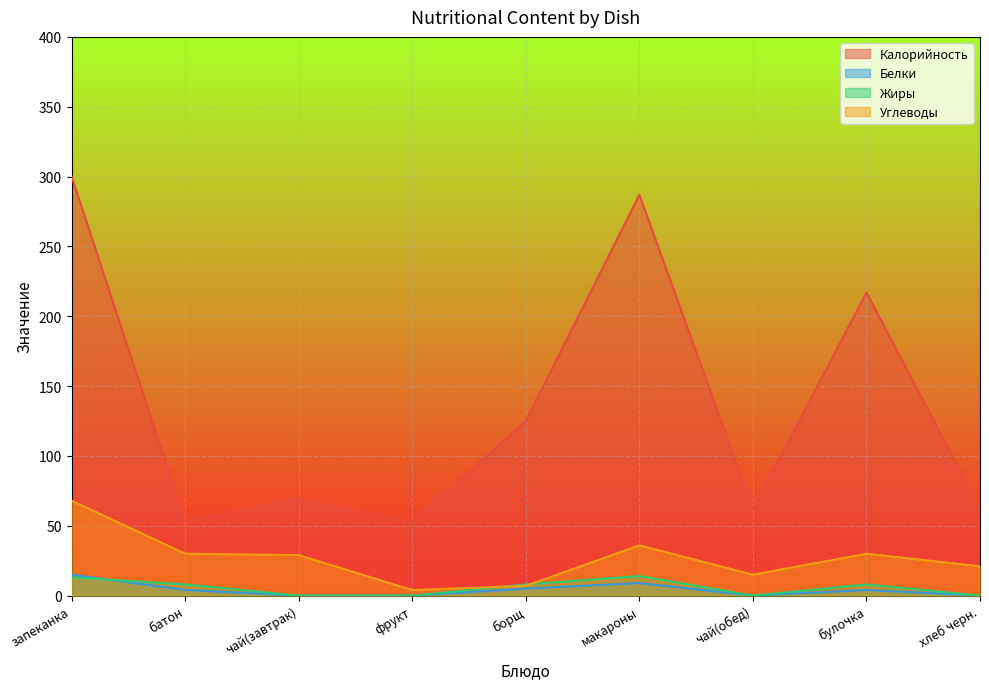

Where is the first local minimum for Калорийность?

батон